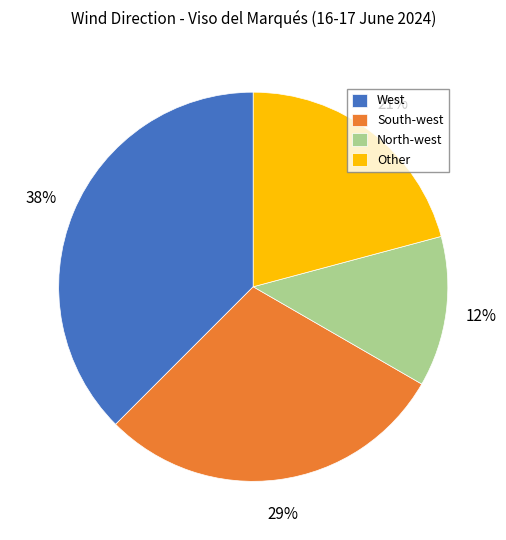

True or false: Other accounts for 11% of the total.

False